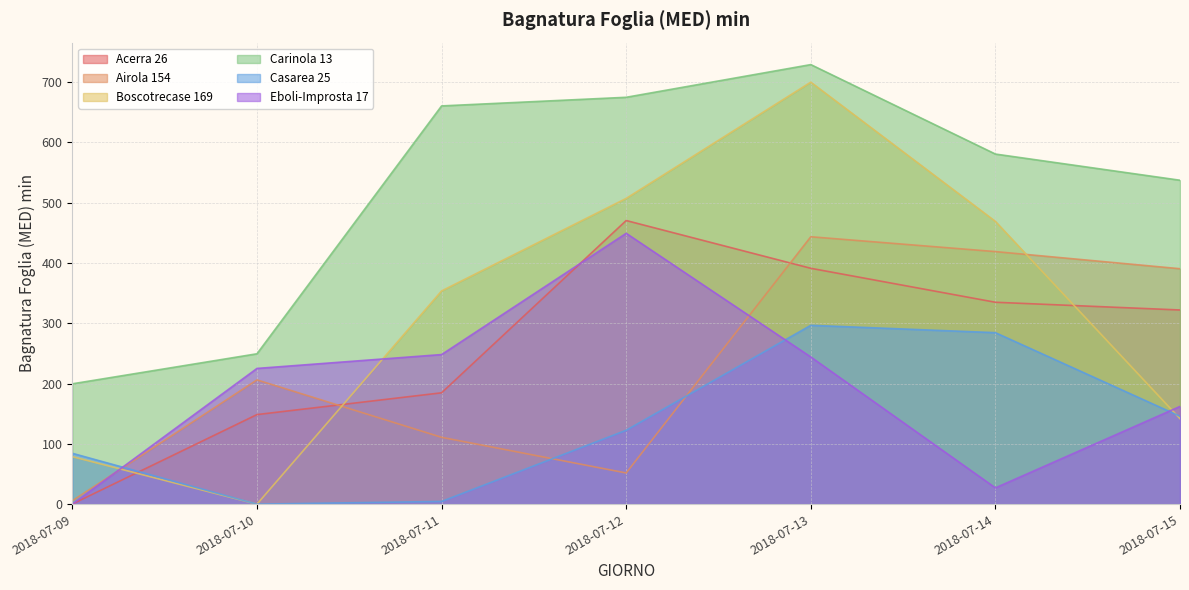

What is the approximate value of Carinola 13 at 2018-07-11?

660.2